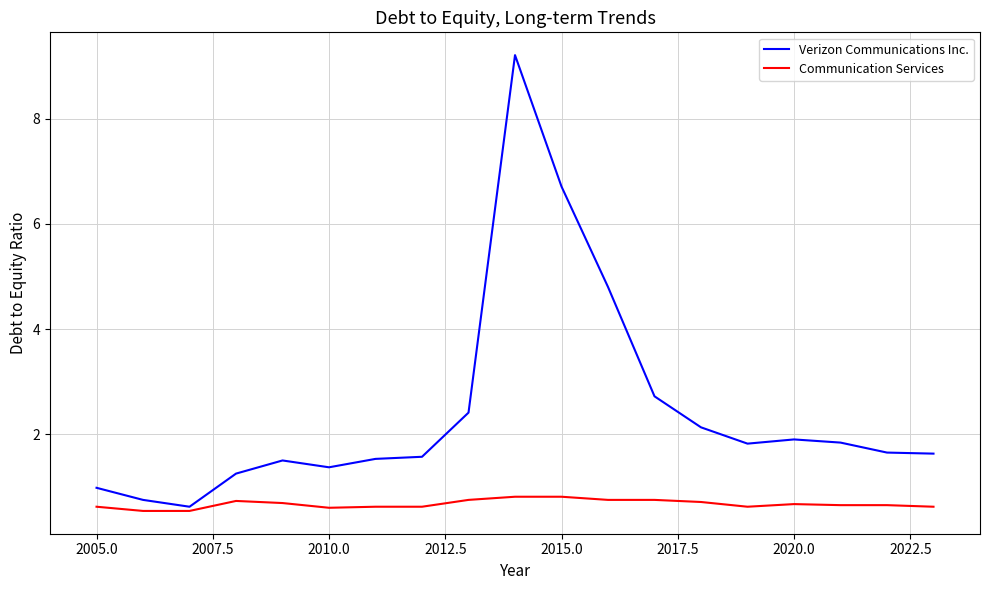

Which series has the largest total across all categories?

Verizon Communications Inc.